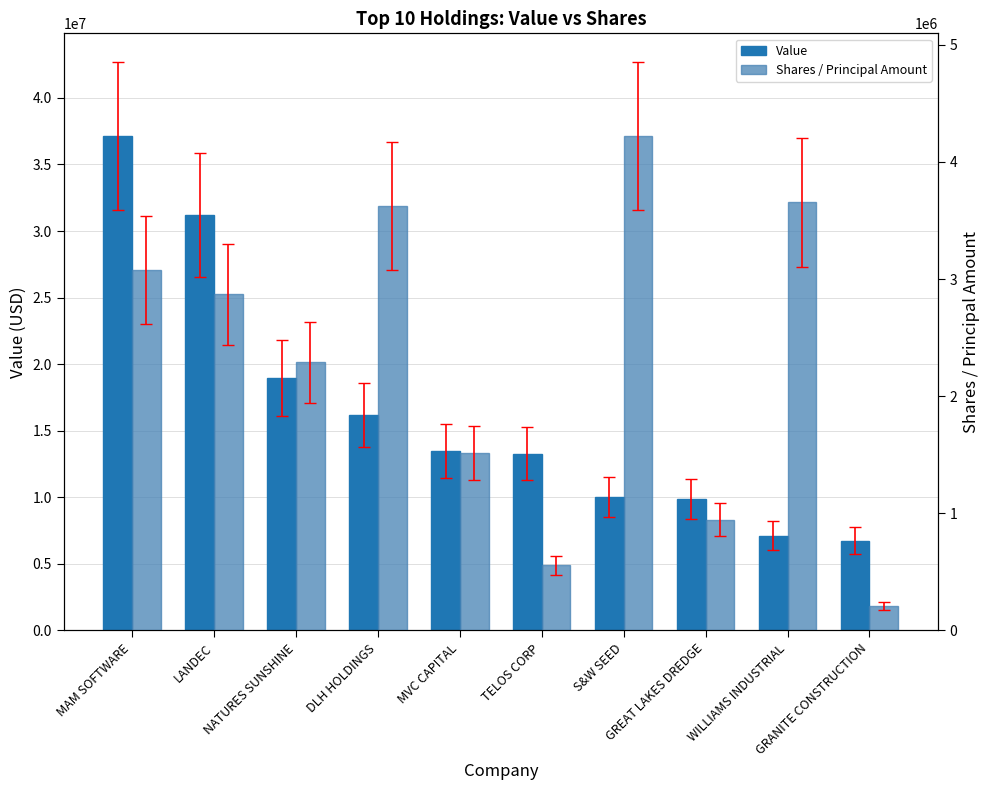

Which series has the largest total across all categories?

Value